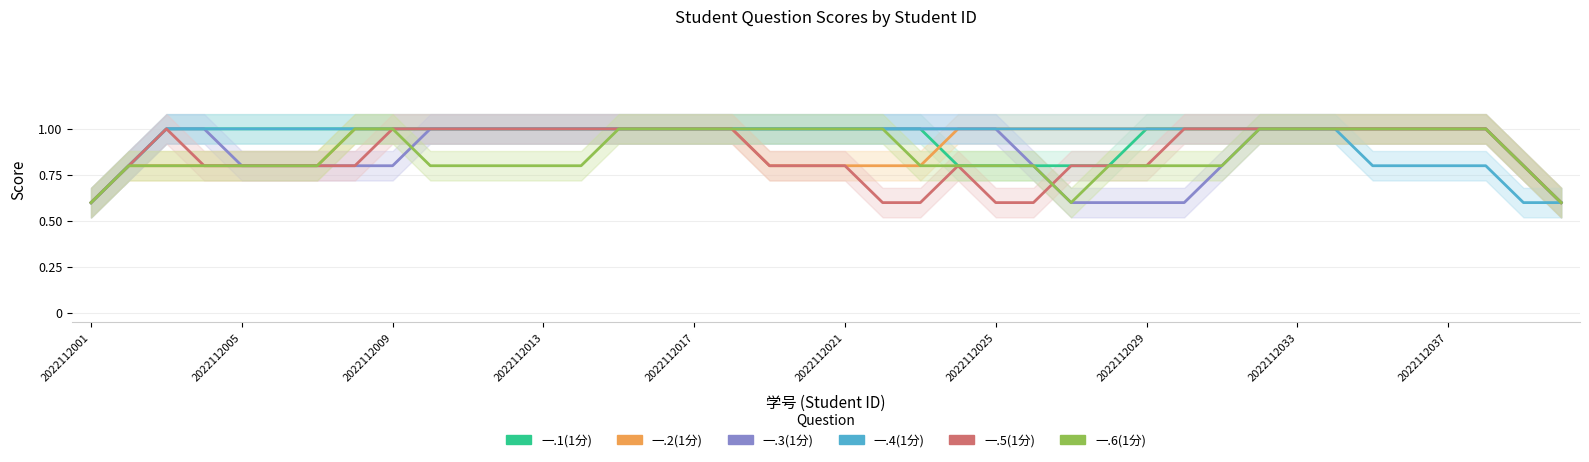

True or false: 一.5(1分) and 一.4(1分) intersect in this chart.

False